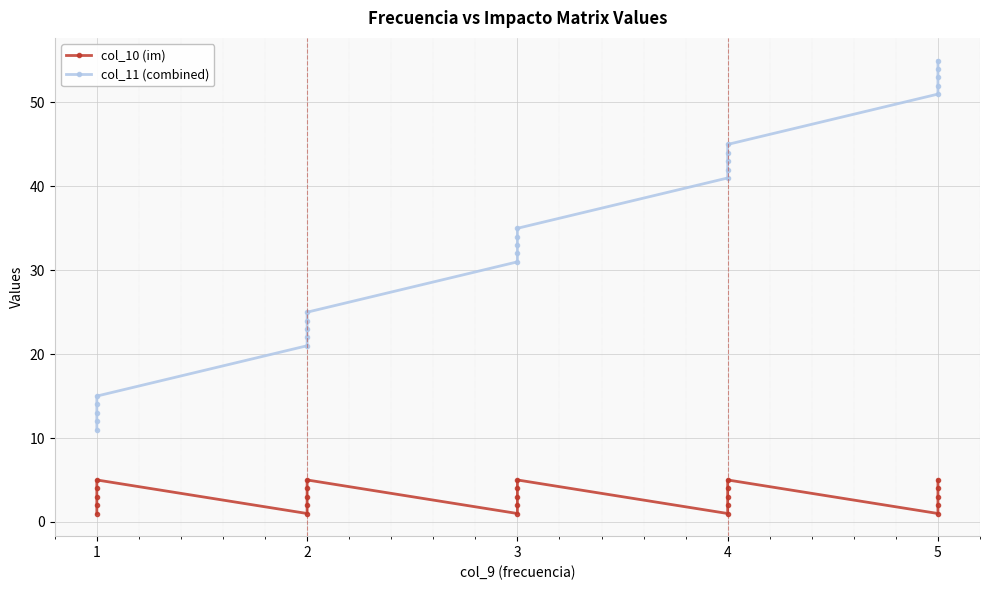

Is this an area chart (filled region under the line)?

No